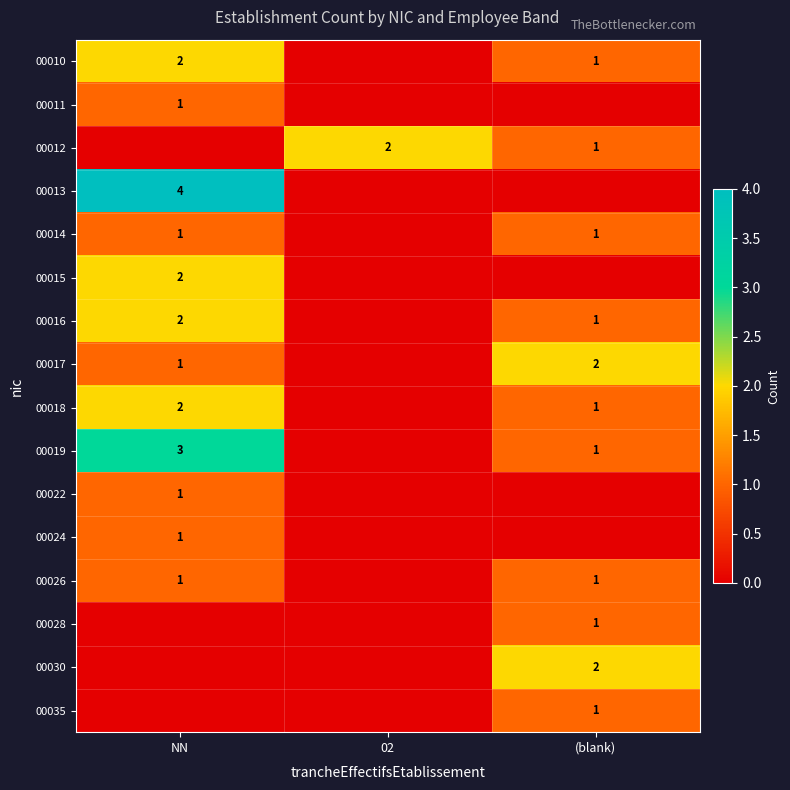

True or false: 00016 has a value of 2 at NN.

True